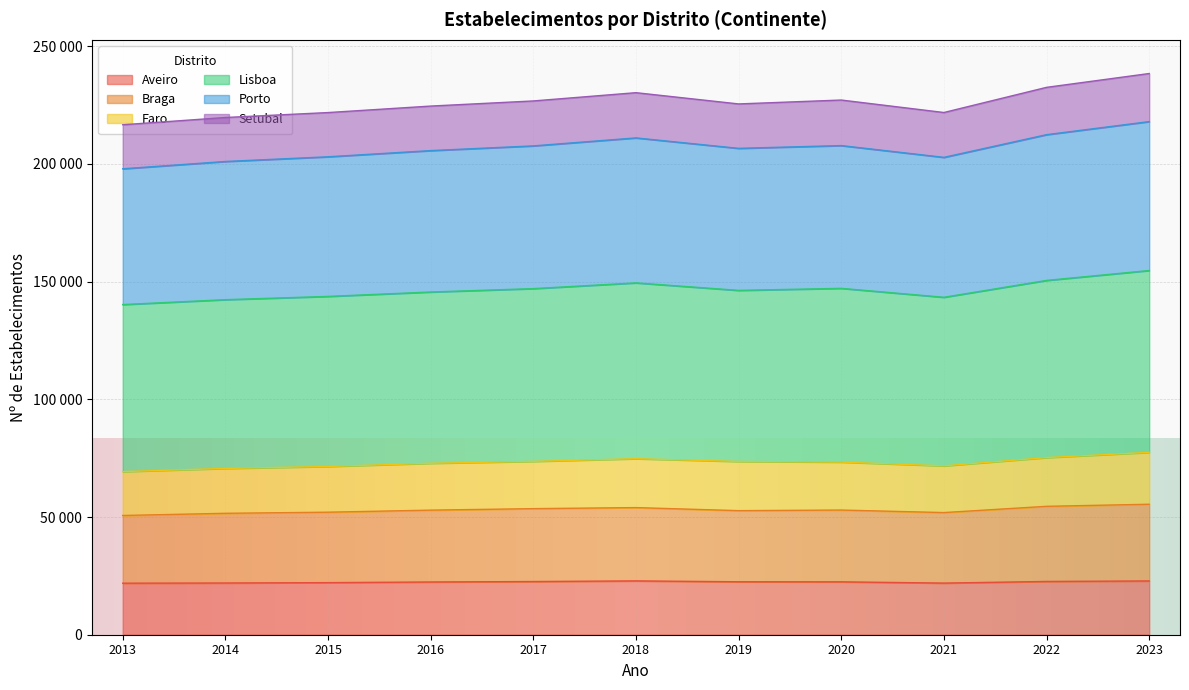

Between 2021 and 2013, which is larger?

2021